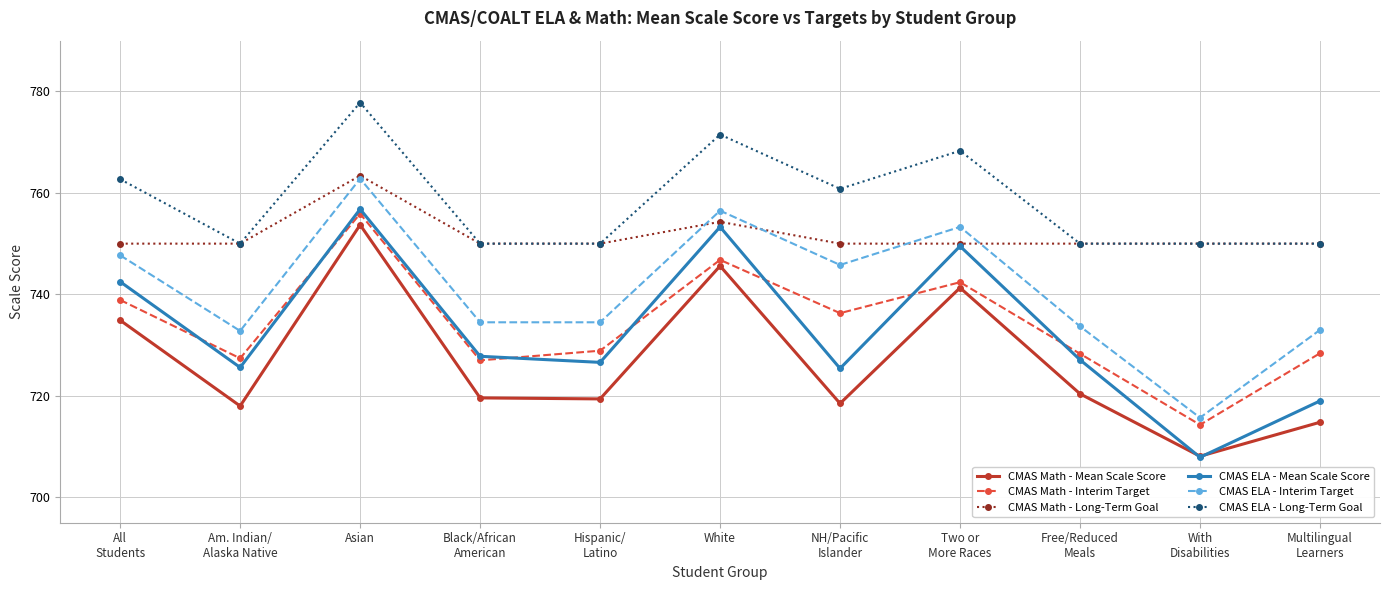

What position from the left is Am. Indian/
Alaska Native?

2